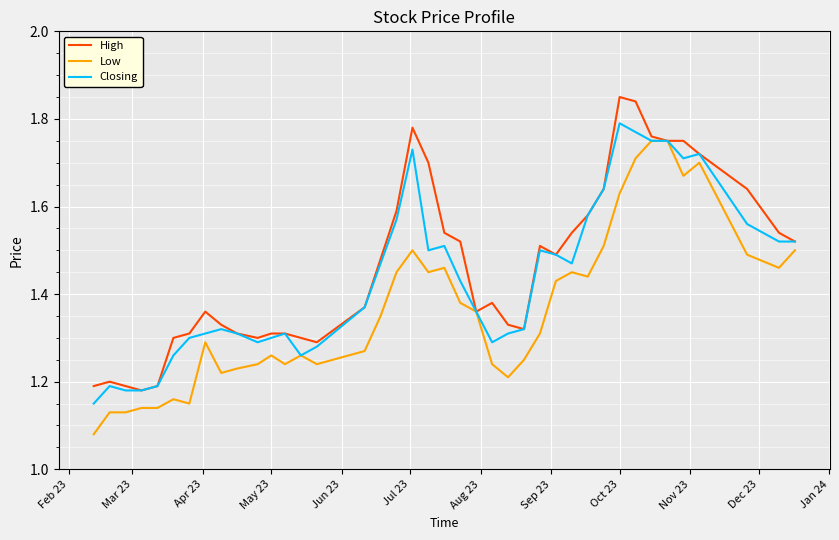

List the series in order of their peak value, lowest first.

Low, Closing, High